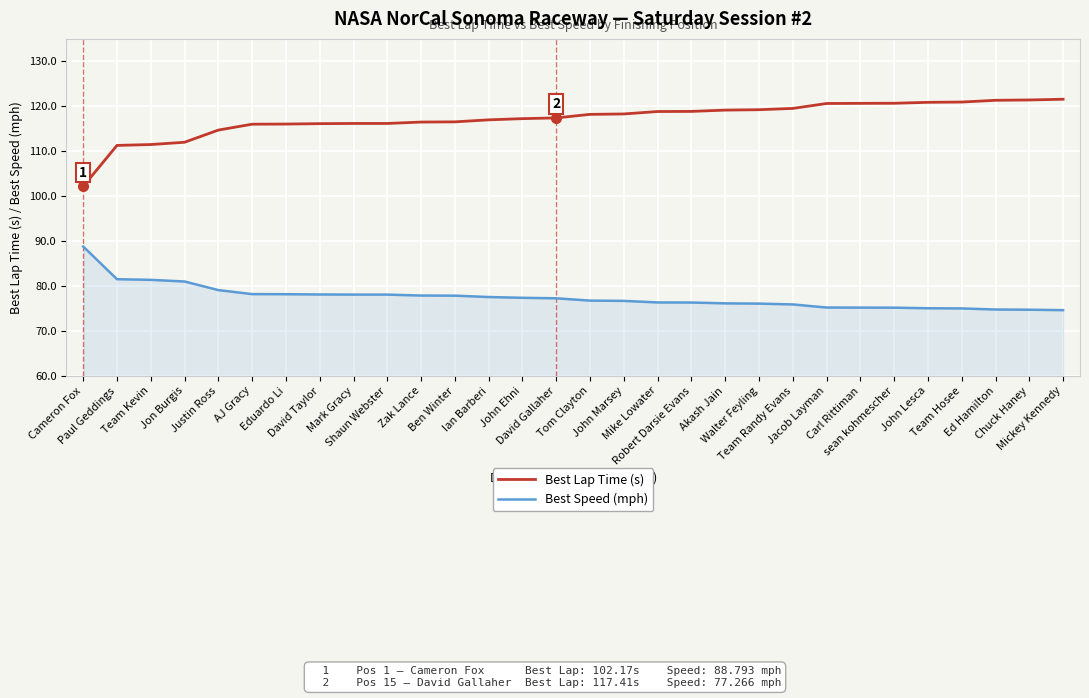

Read the Best Speed (mph) value at Team Hosee.

75.0